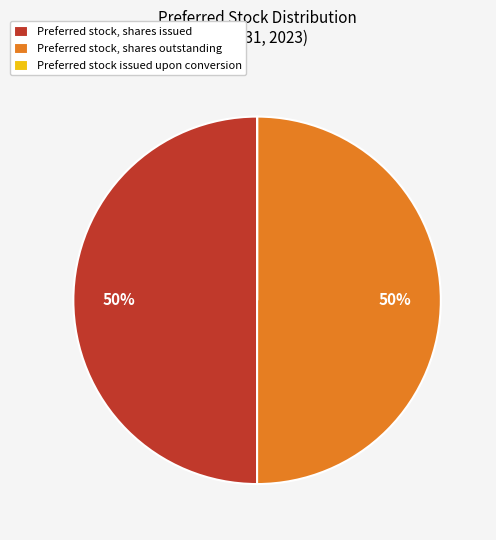

Approximately how many times larger is the value at Preferred stock, shares issued compared to Preferred stock, shares outstanding?

1.0